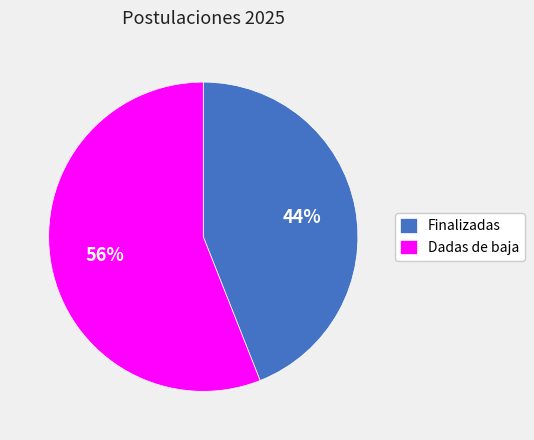

To the nearest percent, what is the average slice percentage?

50%